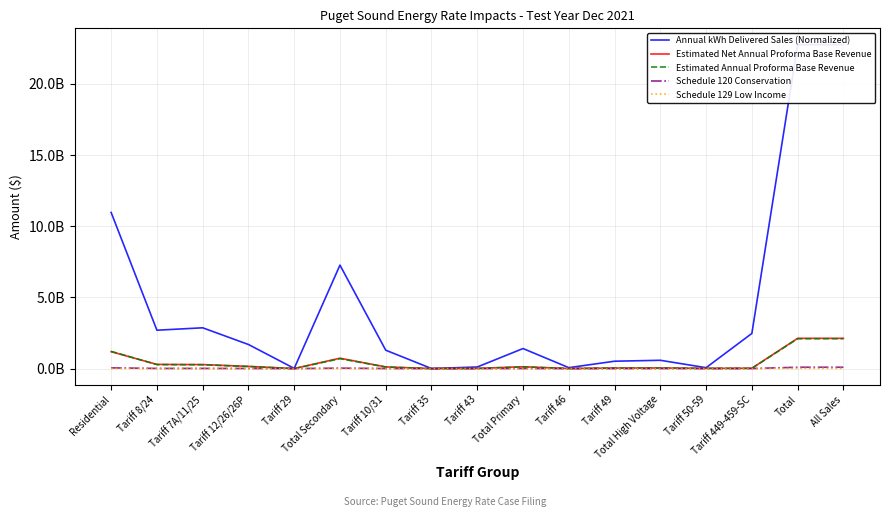

How many interior local peaks does the Schedule 120 Conservation series have?

4